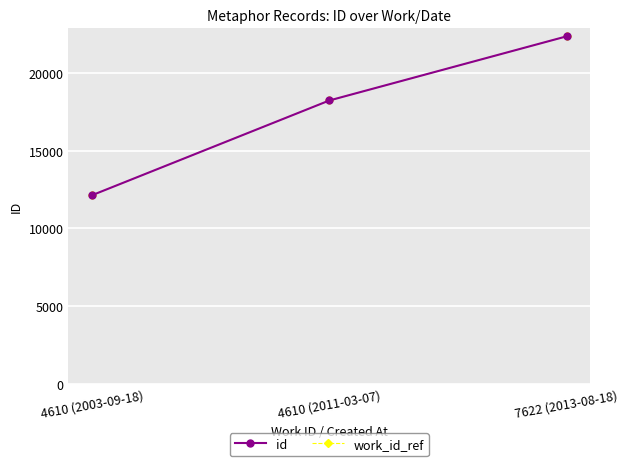

Rank the categories by id value from highest to lowest.

7622 (2013-08-18), 4610 (2011-03-07), 4610 (2003-09-18)